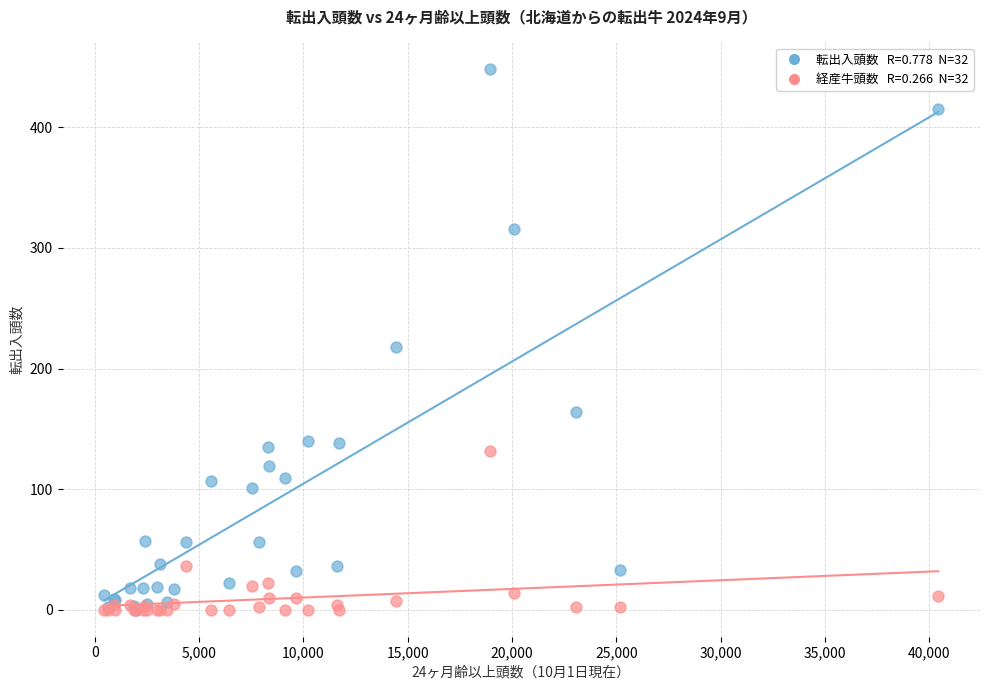

Across all series, what Y value is closest to 224?

218